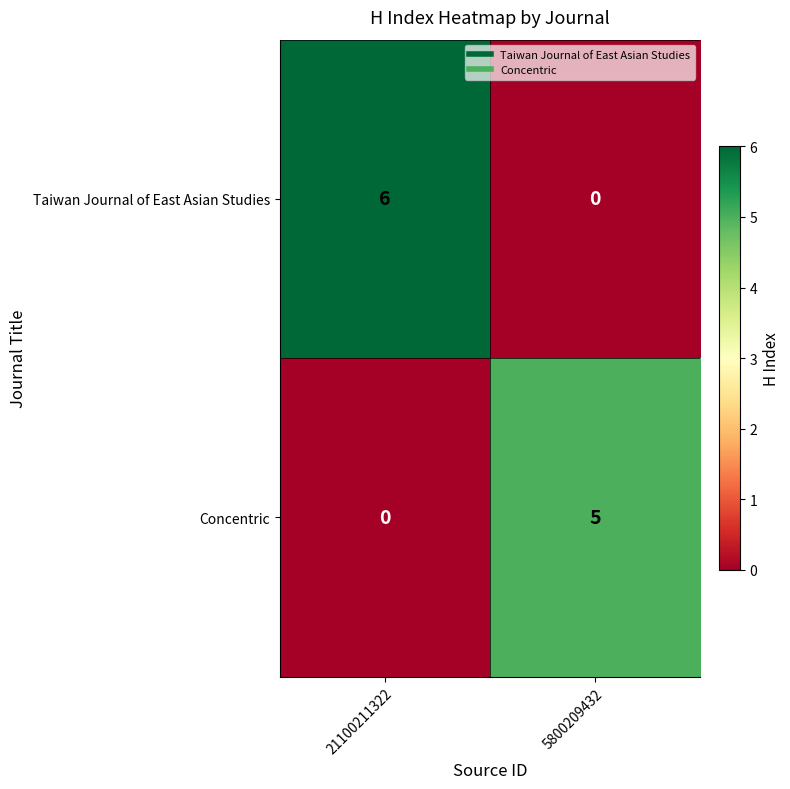

How many distinct data groups are displayed?

2